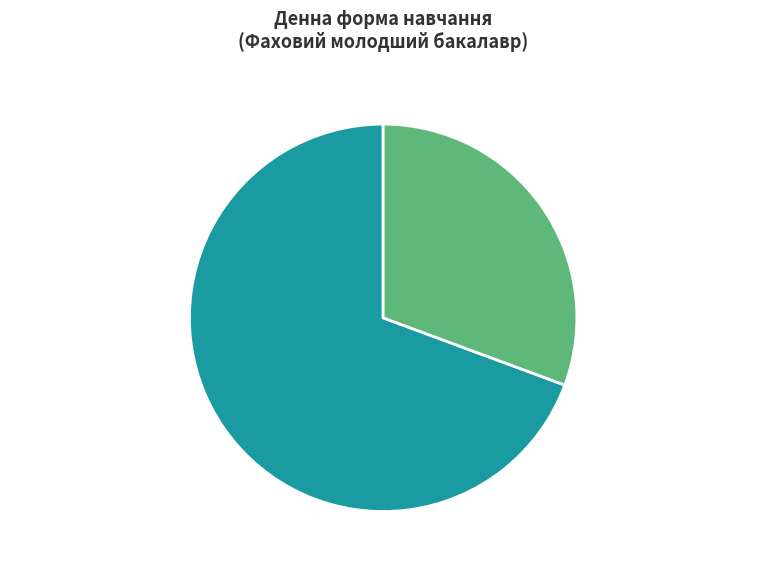

To the nearest percent, what is the average slice percentage?

50%